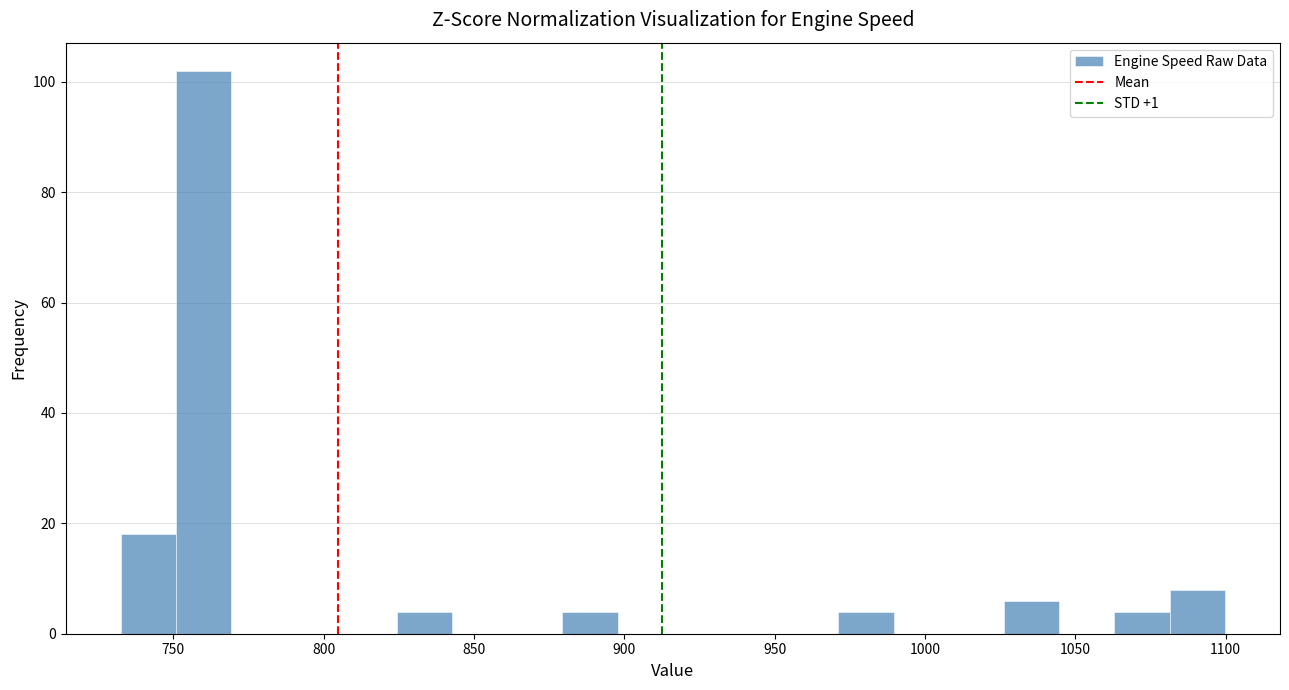

Read against the x-axis, roughly where is the centre of the tallest bar?

760